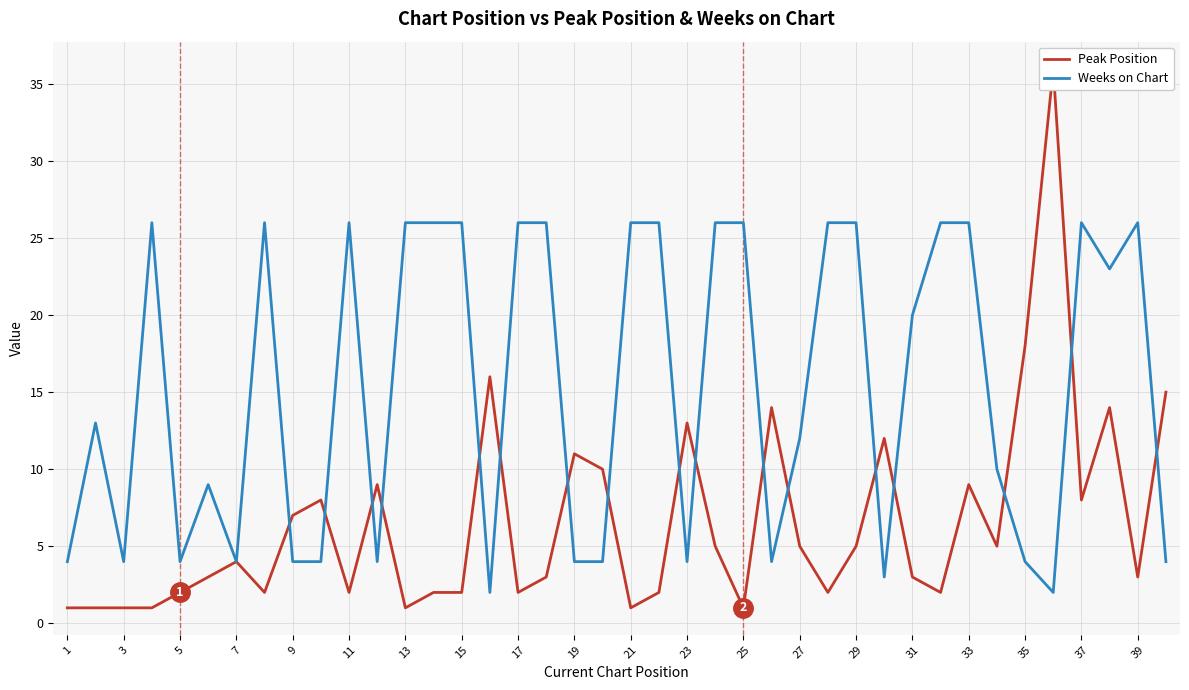

How many series are shown in this chart?

2